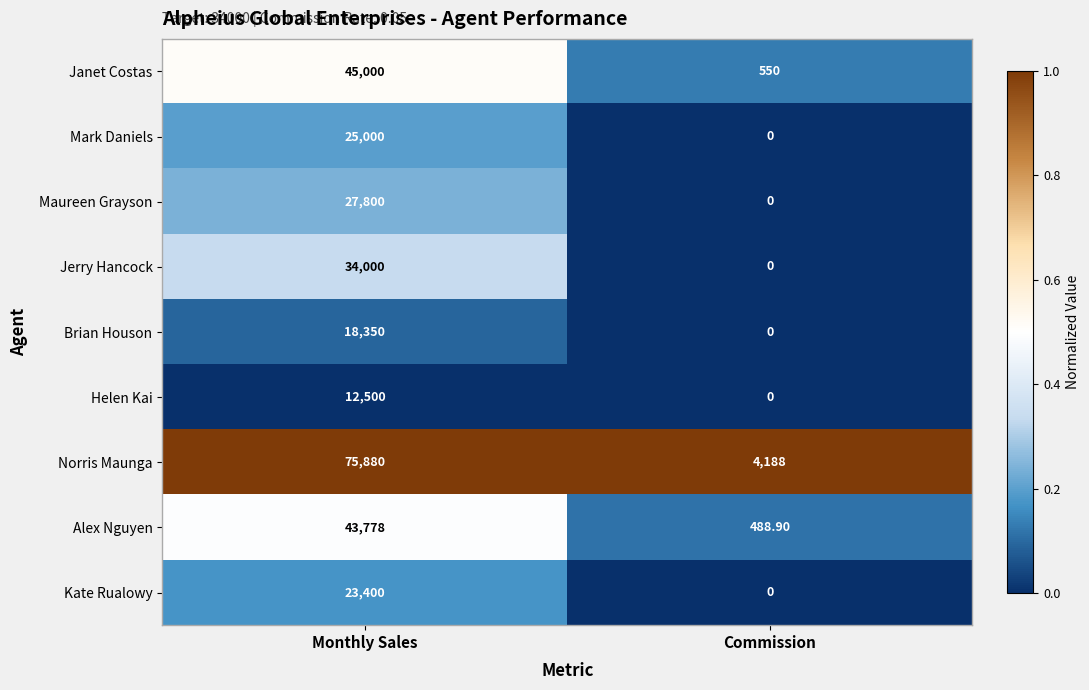

At which category does the chart reach its minimum across all series?

Commission